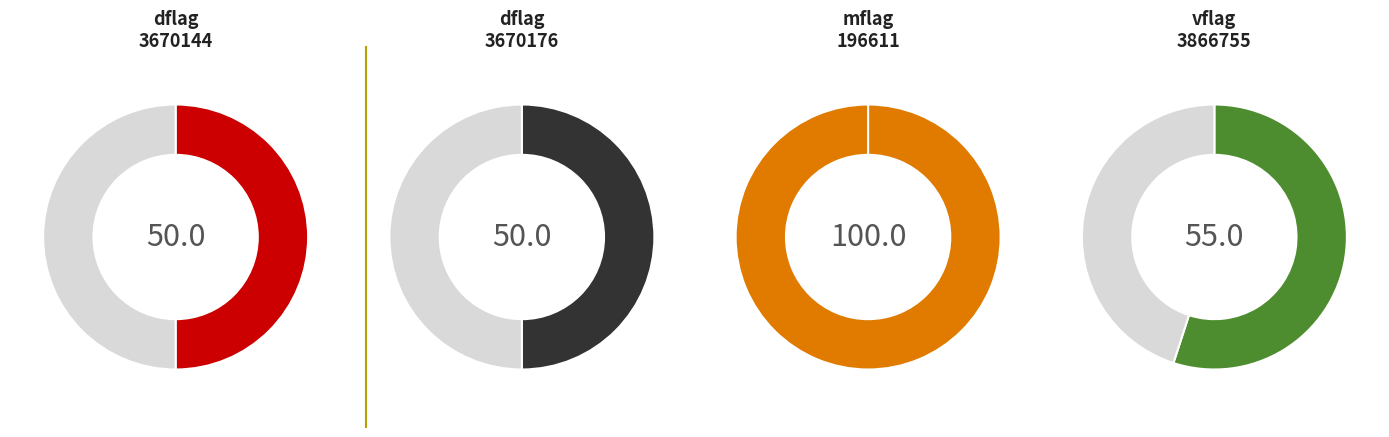

Is dflag_values the majority of the pie?

No